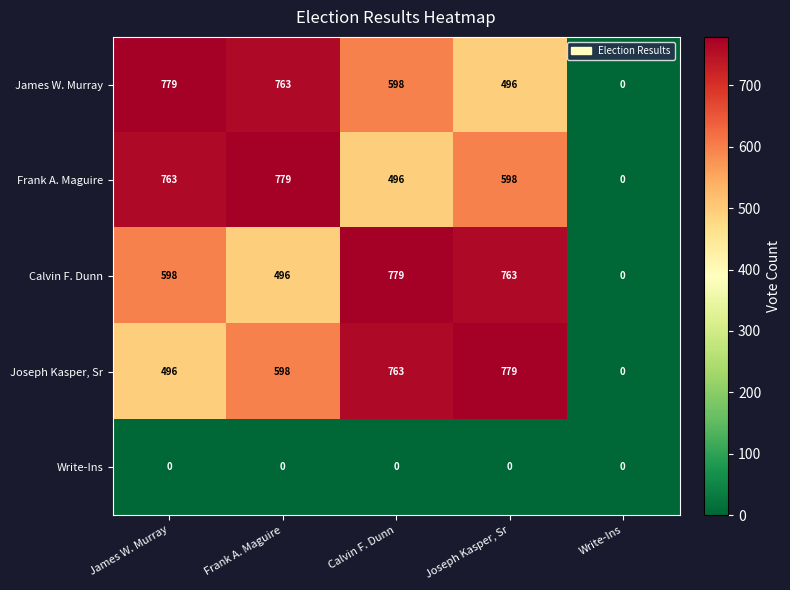

Reading left to right, list all the values displayed in this chart.

James W. Murray: 779	763	598	496	0
Frank A. Maguire: 763	779	496	598	0
Calvin F. Dunn: 598	496	779	763	0
Joseph Kasper, Sr: 496	598	763	779	0
Write-Ins: 0	0	0	0	0